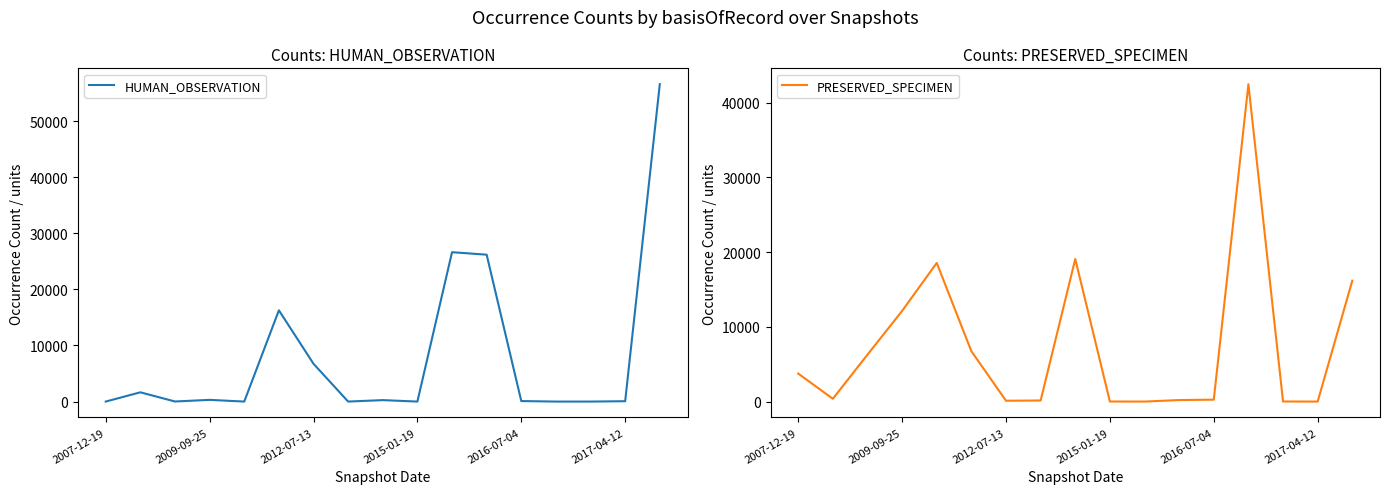

How many values in the PRESERVED_SPECIMEN series are below 373?

8